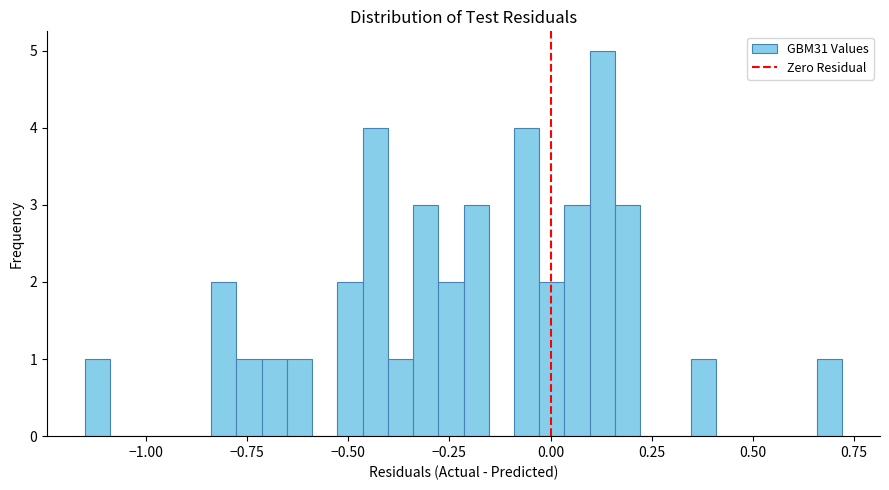

Read against the x-axis, roughly where is the centre of the tallest bar?

0.15